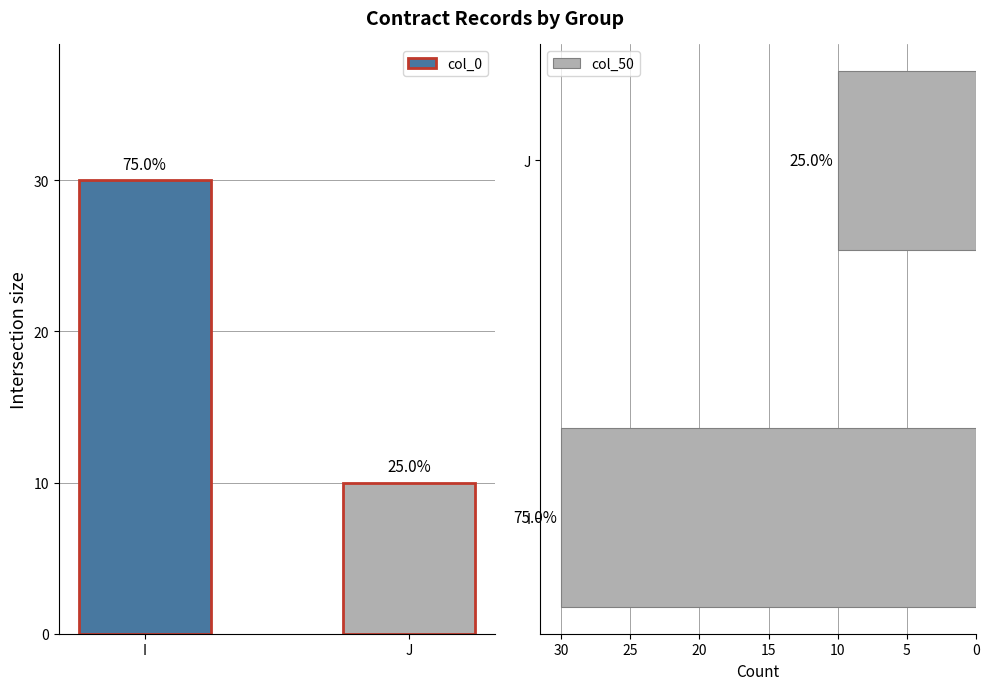

Which has a higher value, J or I?

I